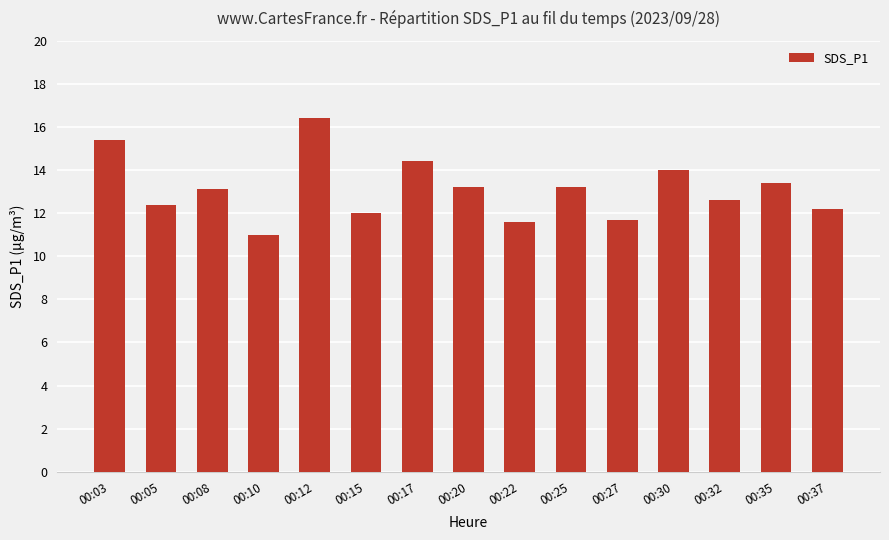

Reading left to right, list all the values displayed in this chart.

15.4	12.4	13.1	11.0	16.4	12.0	14.4	13.2	11.6	13.2	11.7	14.0	12.6	13.4	12.2